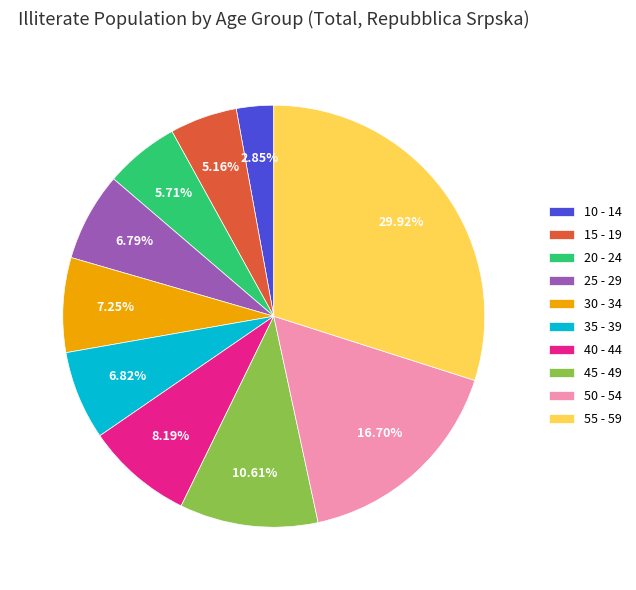

Does 20 - 24 account for over 50% of the chart?

No